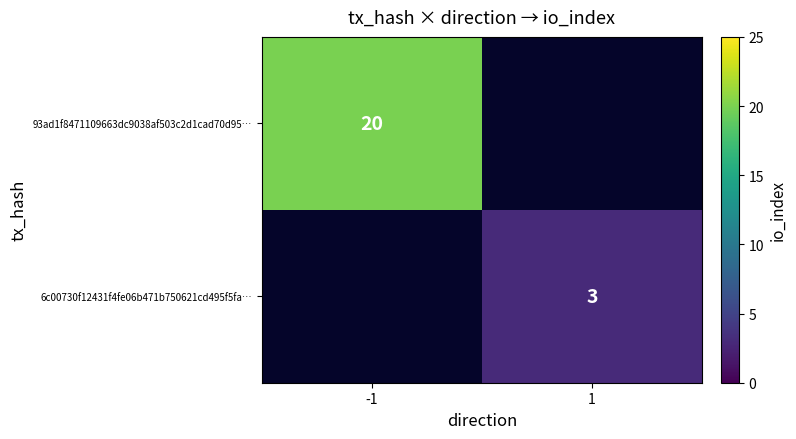

Is it true that 6c00730f12431f4fe06b471b750621cd495f5fa… equals 4 at 1?

False